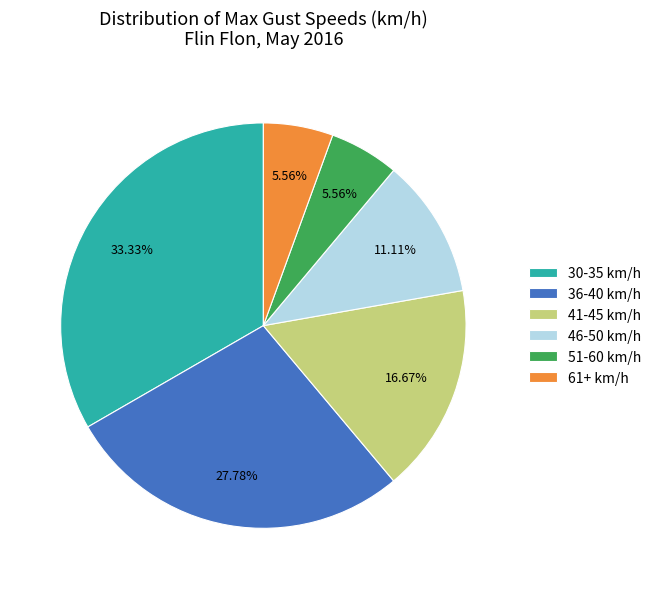

Is there any slice that represents more than half of the pie?

No